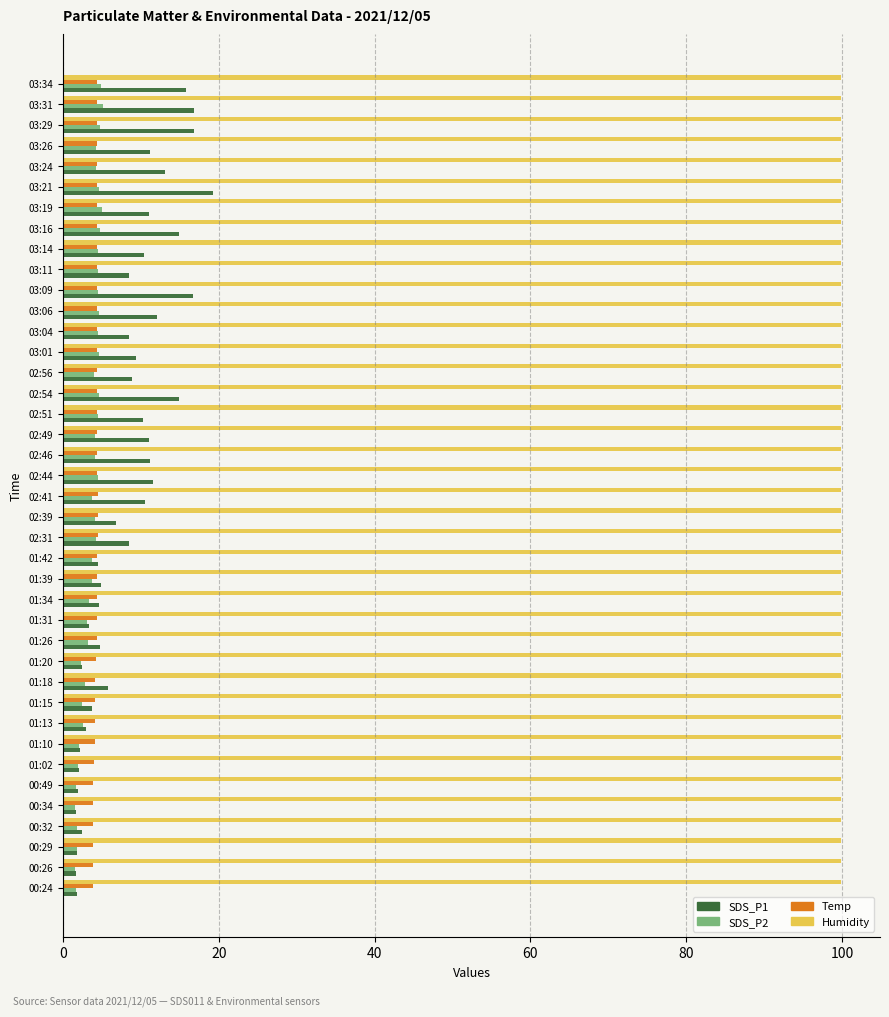

What is the minimum value for Temp?

3.9